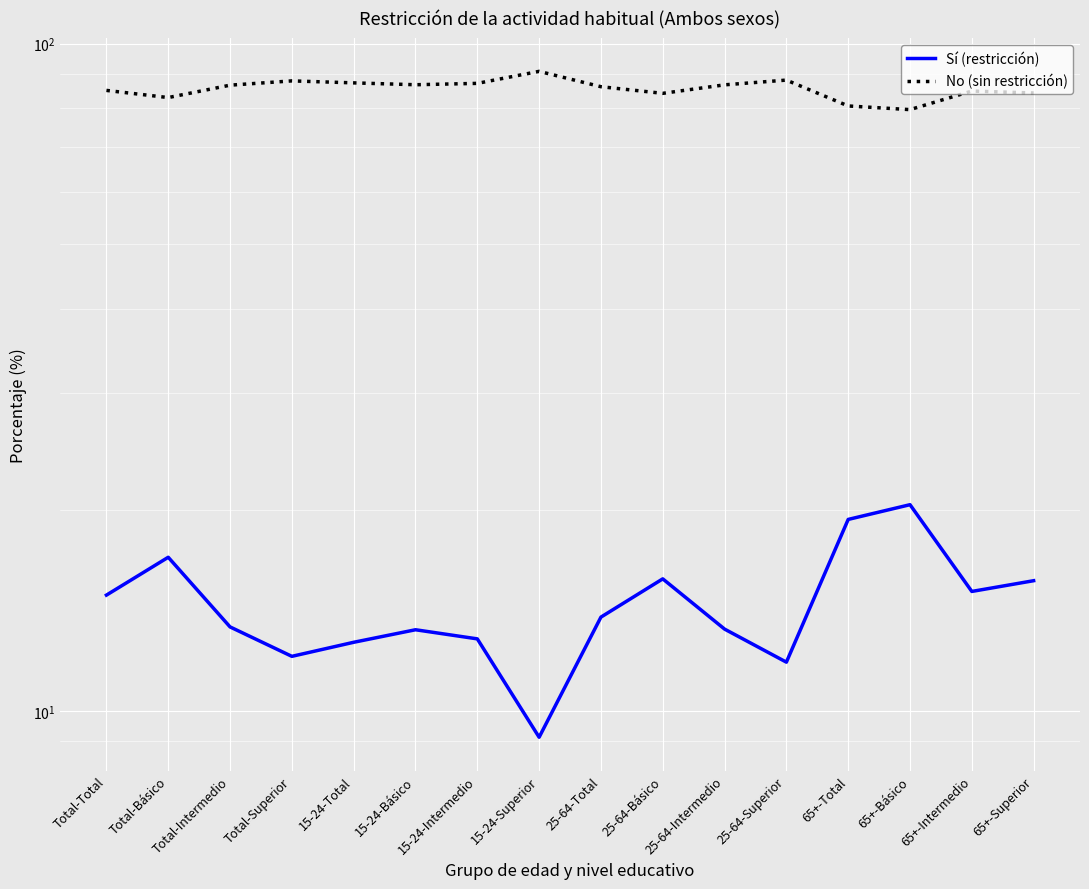

True or false: Sí (restricción) and No (sin restricción) intersect in this chart.

False